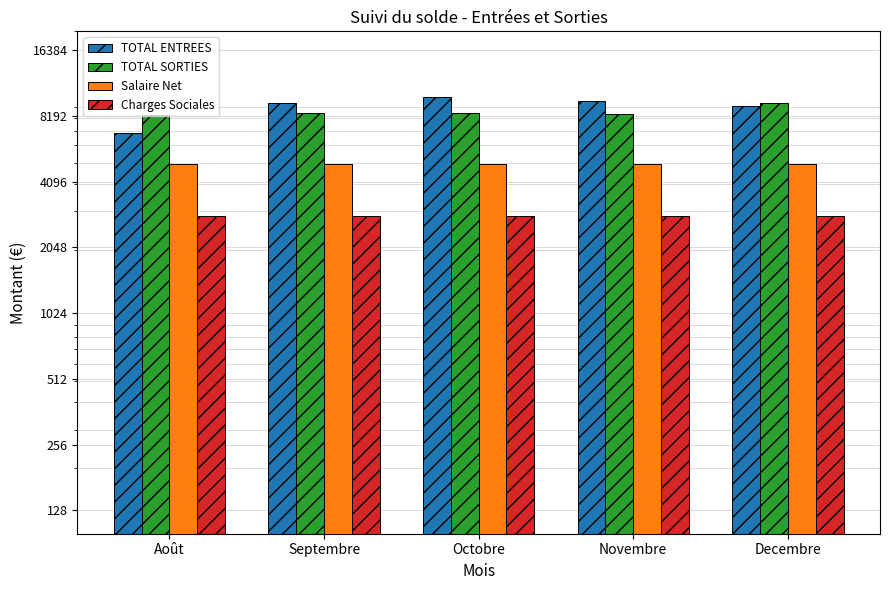

Which has a higher value, Août or Octobre?

Octobre